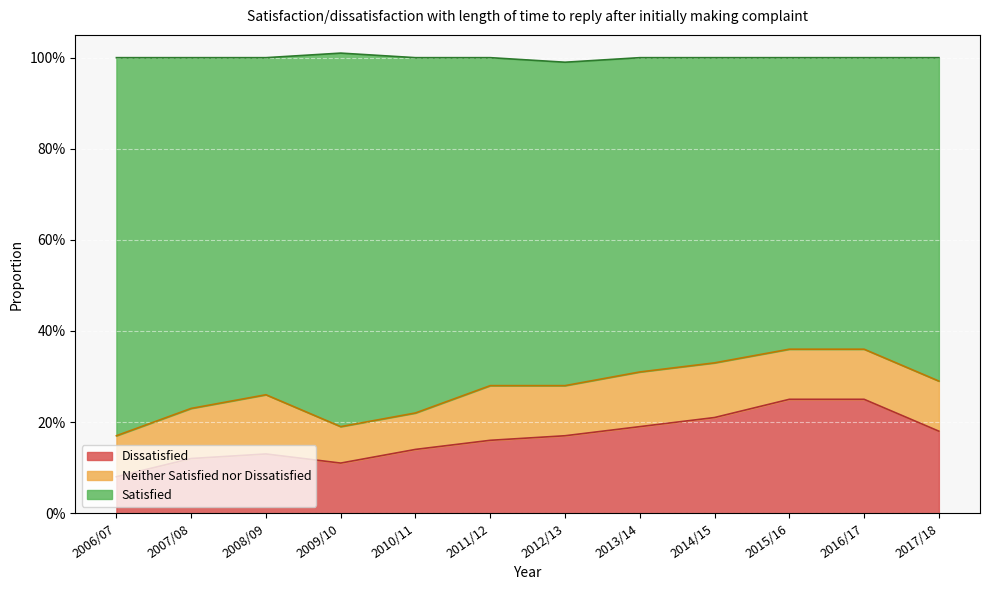

Does the chart display data point markers on the line(s)?

No